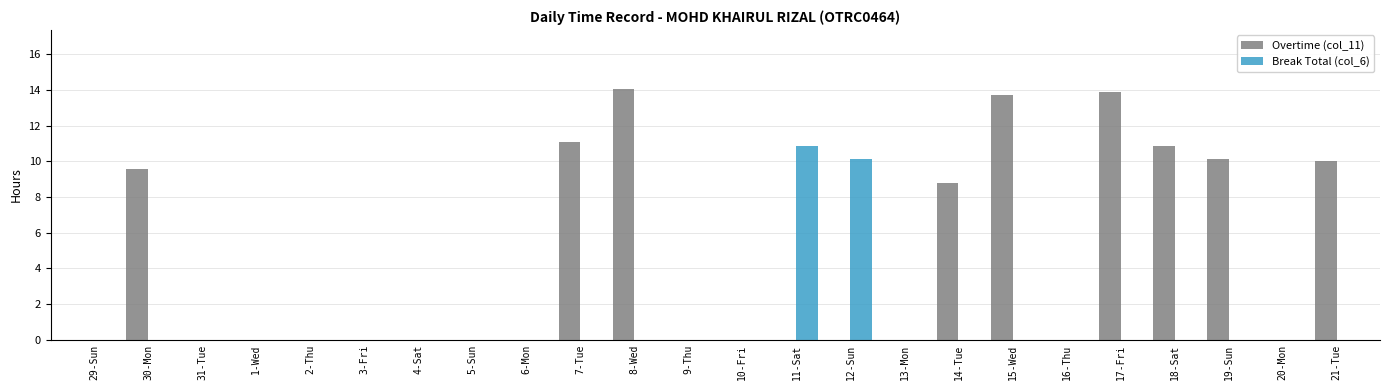

Reading right to left, list all the values displayed in this chart.

Overtime (col_11): 21-Tue=10.0	20-Mon=0.0	19-Sun=10.1	18-Sat=10.9	17-Fri=13.9	16-Thu=0.0	15-Wed=13.7	14-Tue=8.8	13-Mon=0.0	12-Sun=0.0	11-Sat=0.0	10-Fri=0.0	9-Thu=0.0	8-Wed=14.1	7-Tue=11.1	6-Mon=0.0	5-Sun=0.0	4-Sat=0.0	3-Fri=0.0	2-Thu=0.0	1-Wed=0.0	31-Tue=0.0	30-Mon=9.6	29-Sun=0.0
Break Total (col_6): 21-Tue=0.0	20-Mon=0.0	19-Sun=0.0	18-Sat=0.0	17-Fri=0.0	16-Thu=0.0	15-Wed=0.0	14-Tue=0.0	13-Mon=0.0	12-Sun=10.1	11-Sat=10.9	10-Fri=0.0	9-Thu=0.0	8-Wed=0.0	7-Tue=0.0	6-Mon=0.0	5-Sun=0.0	4-Sat=0.0	3-Fri=0.0	2-Thu=0.0	1-Wed=0.0	31-Tue=0.0	30-Mon=0.0	29-Sun=0.0